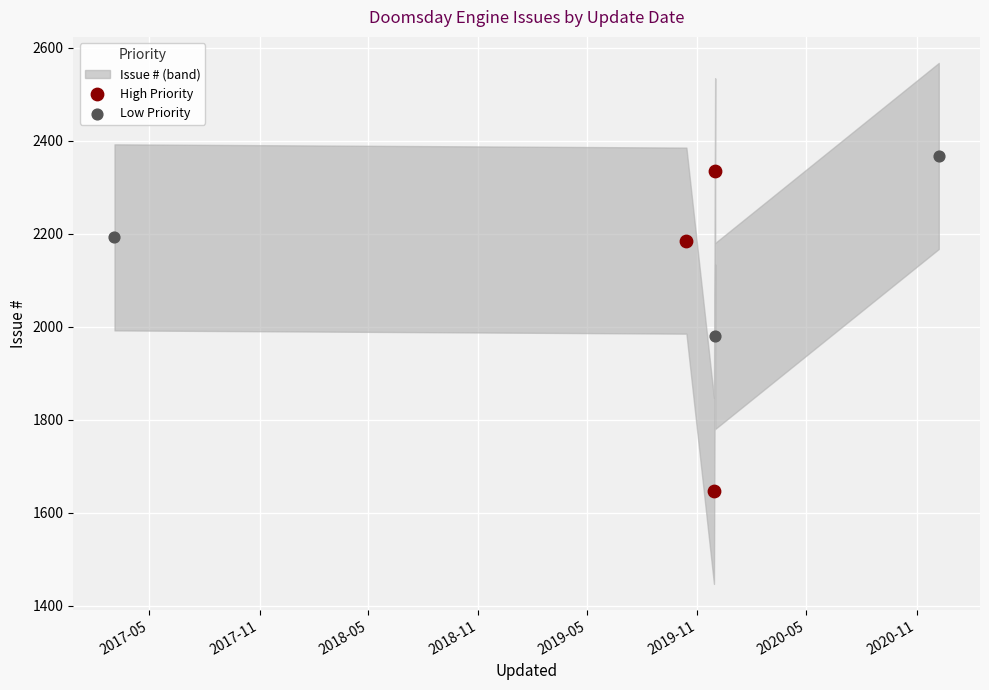

Which series has the widest spread of Y values?

High Priority